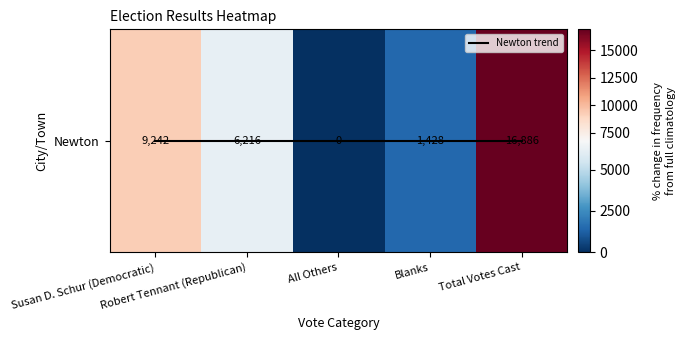

Count the number of categories in the chart.

5